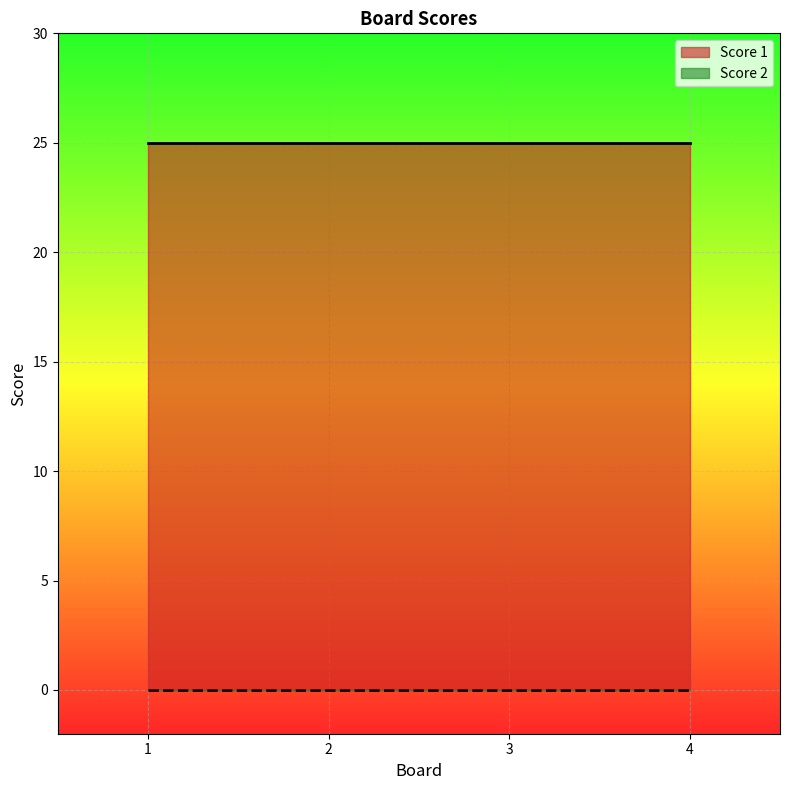

What is the difference between the highest and lowest values at 3?

25